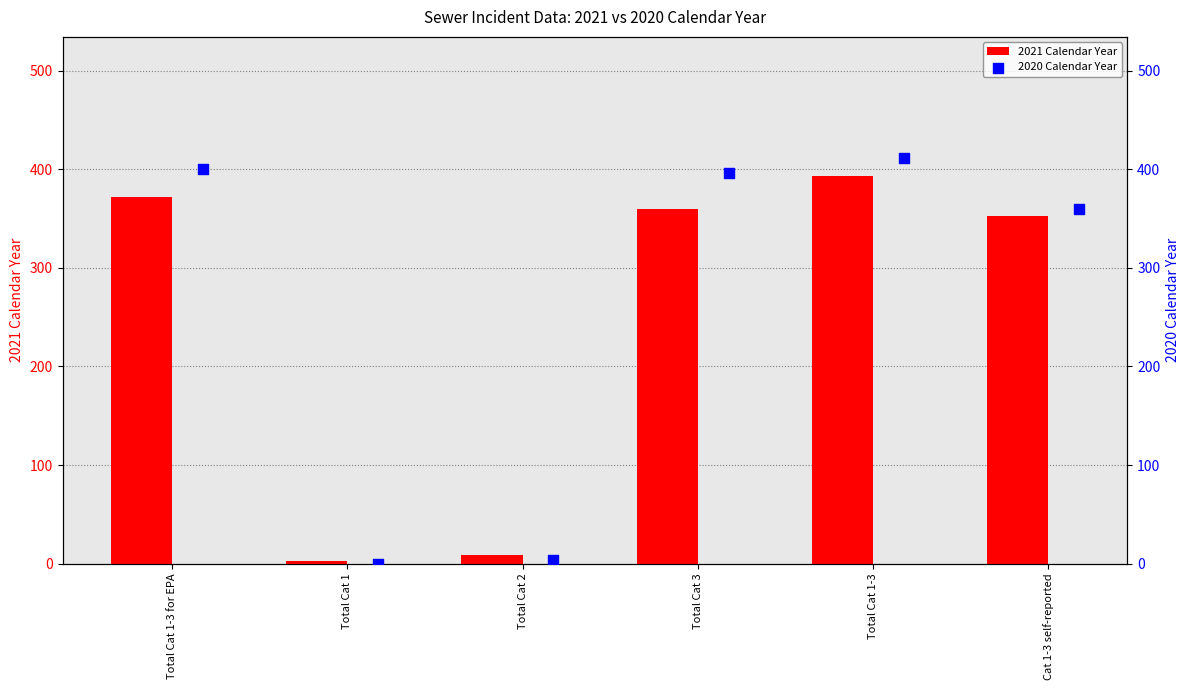

What is the sum of all 2021 Calendar Year values?

1490